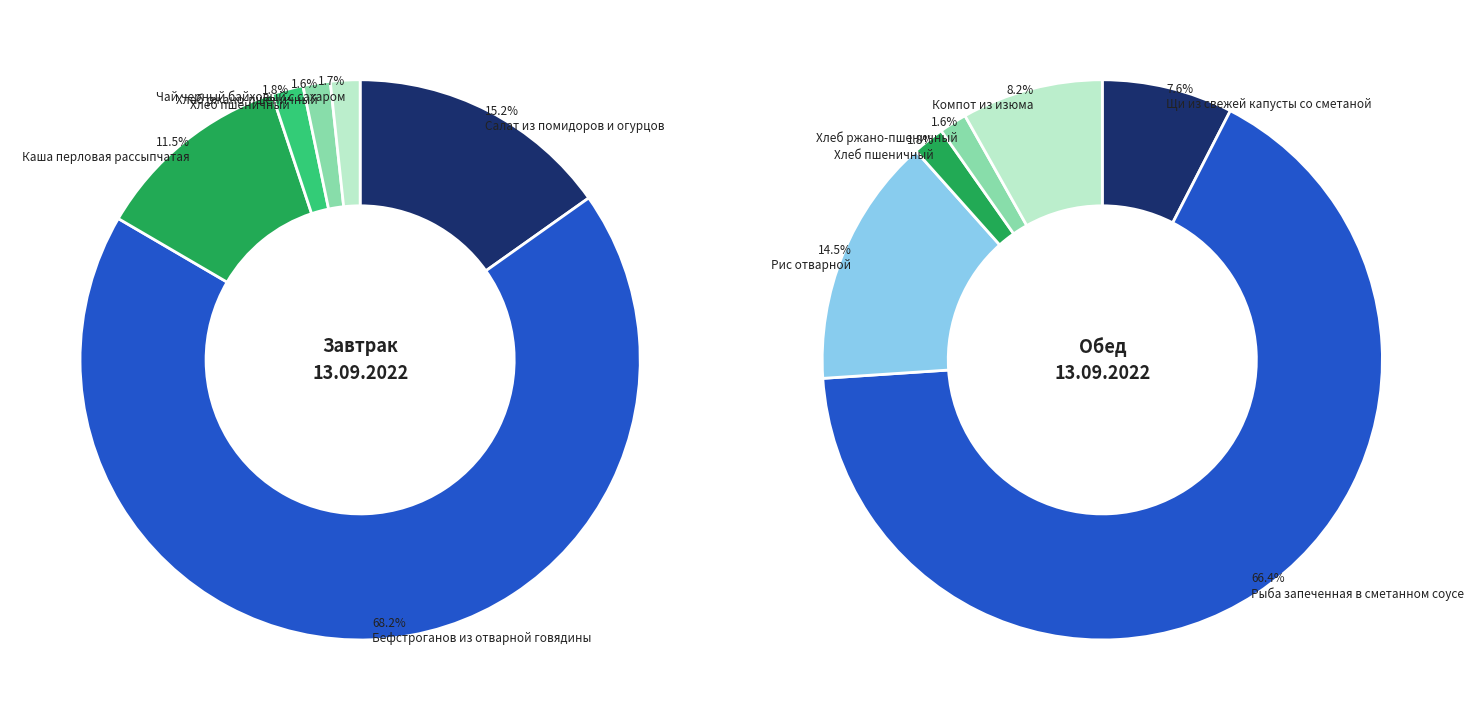

Does Бефстроганов из отварной говядины represent more than half of the total?

Yes